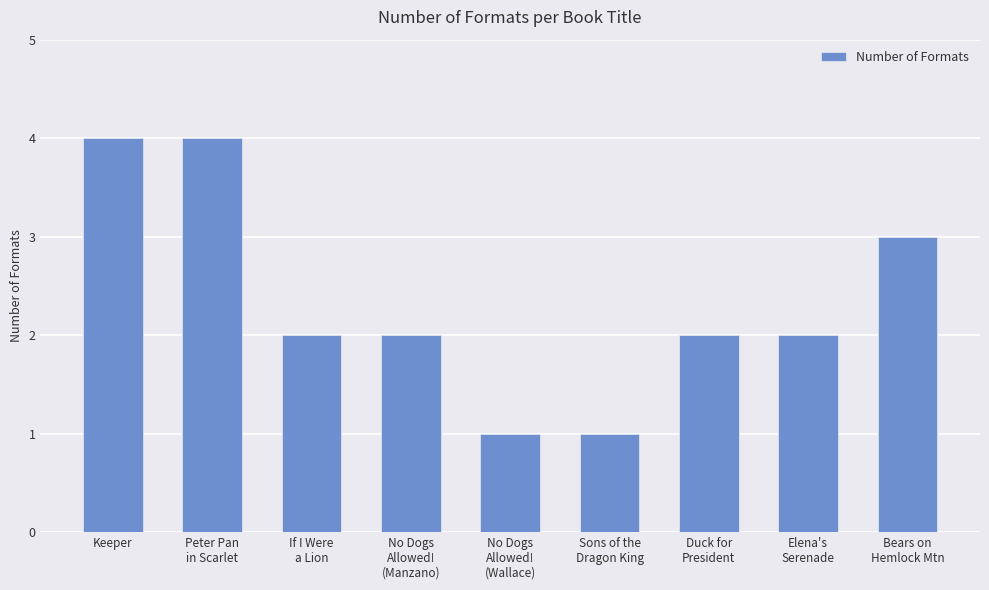

Approximately how many times larger is the value at Bears on
Hemlock Mtn compared to Elena's
Serenade?

1.5